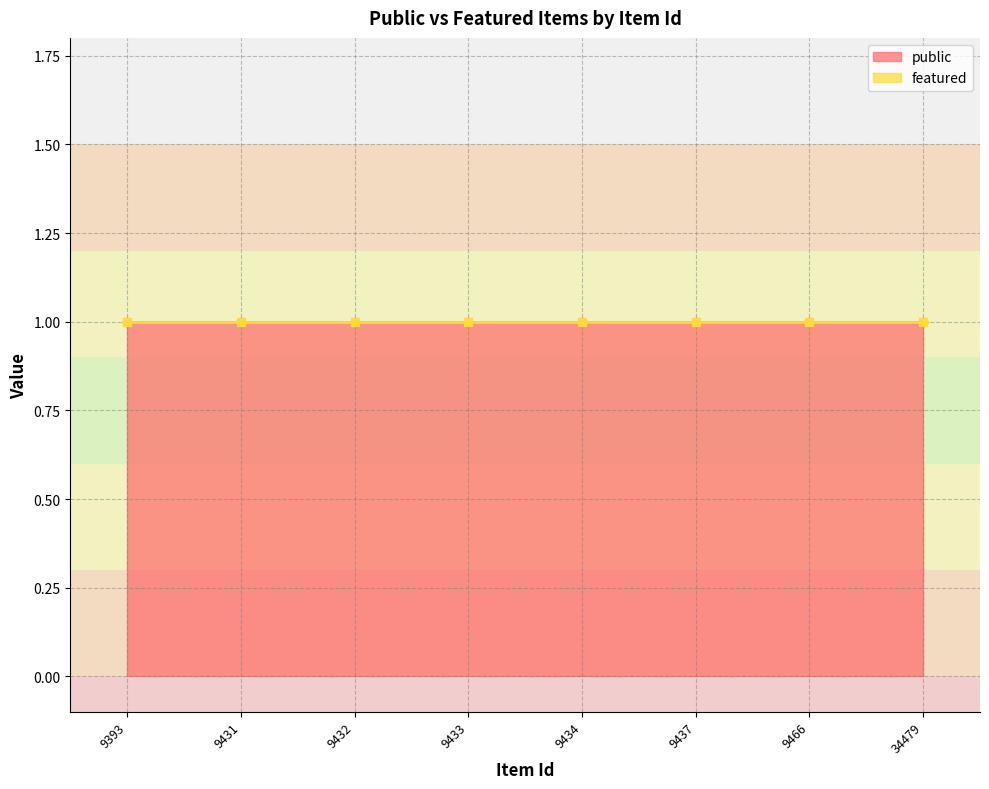

What are all the series names shown in the legend?

public, featured